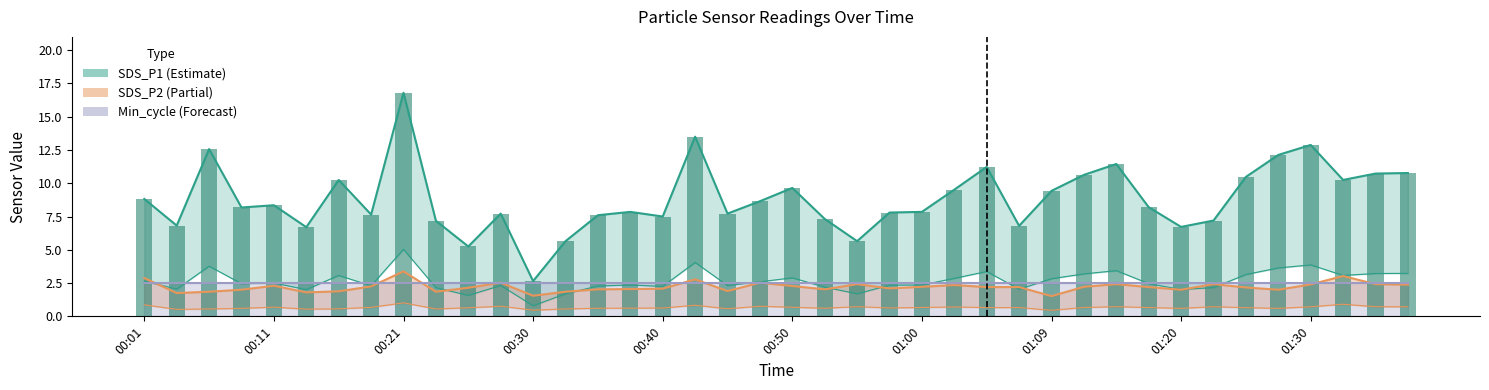

What are all the series names shown in the legend?

SDS_P1 (Estimate), SDS_P2 (Partial), Min_cycle (Forecast)